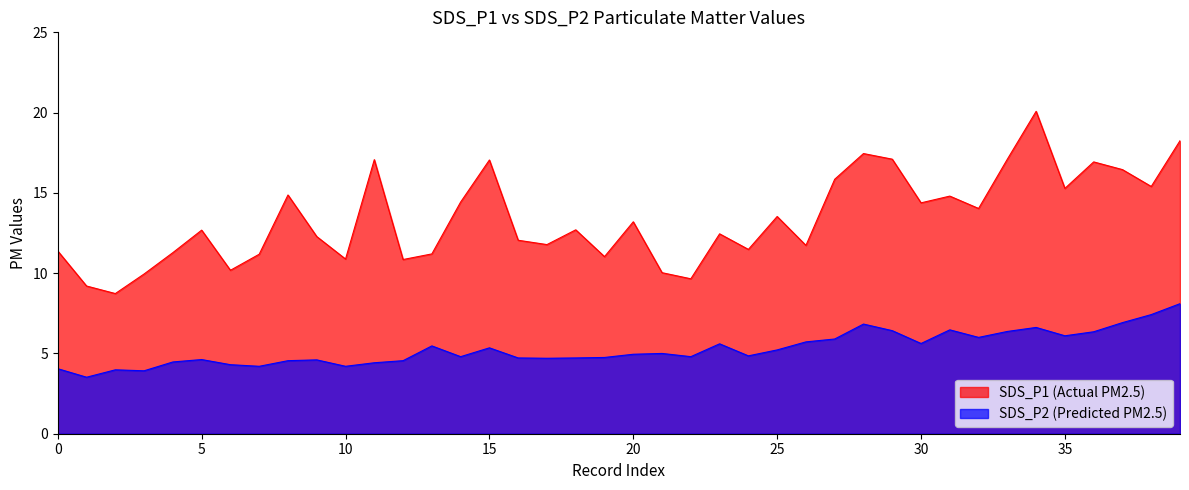

What is the difference between the highest and lowest values at 30?

8.8